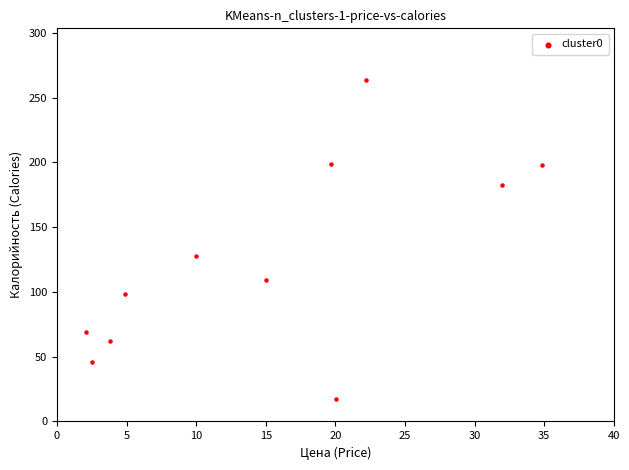

What is the average Y value?

124.8